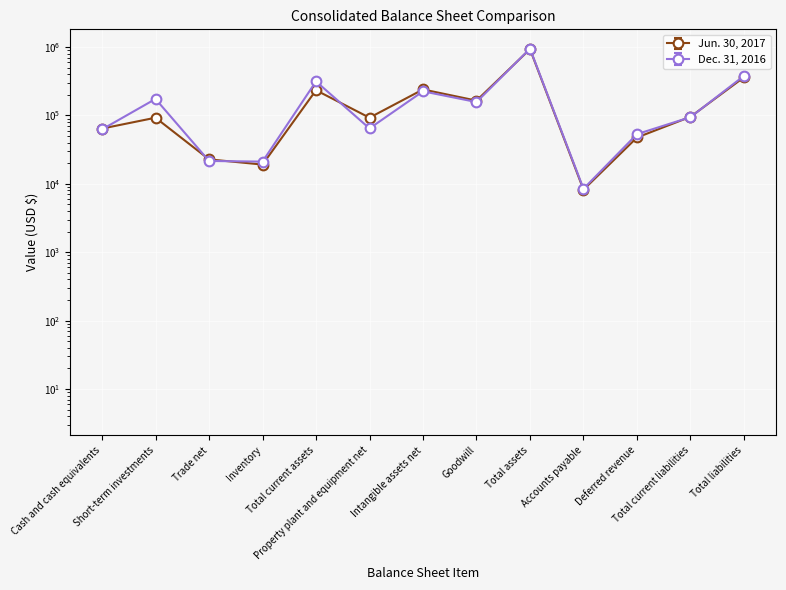

How many distinct data groups are displayed?

2